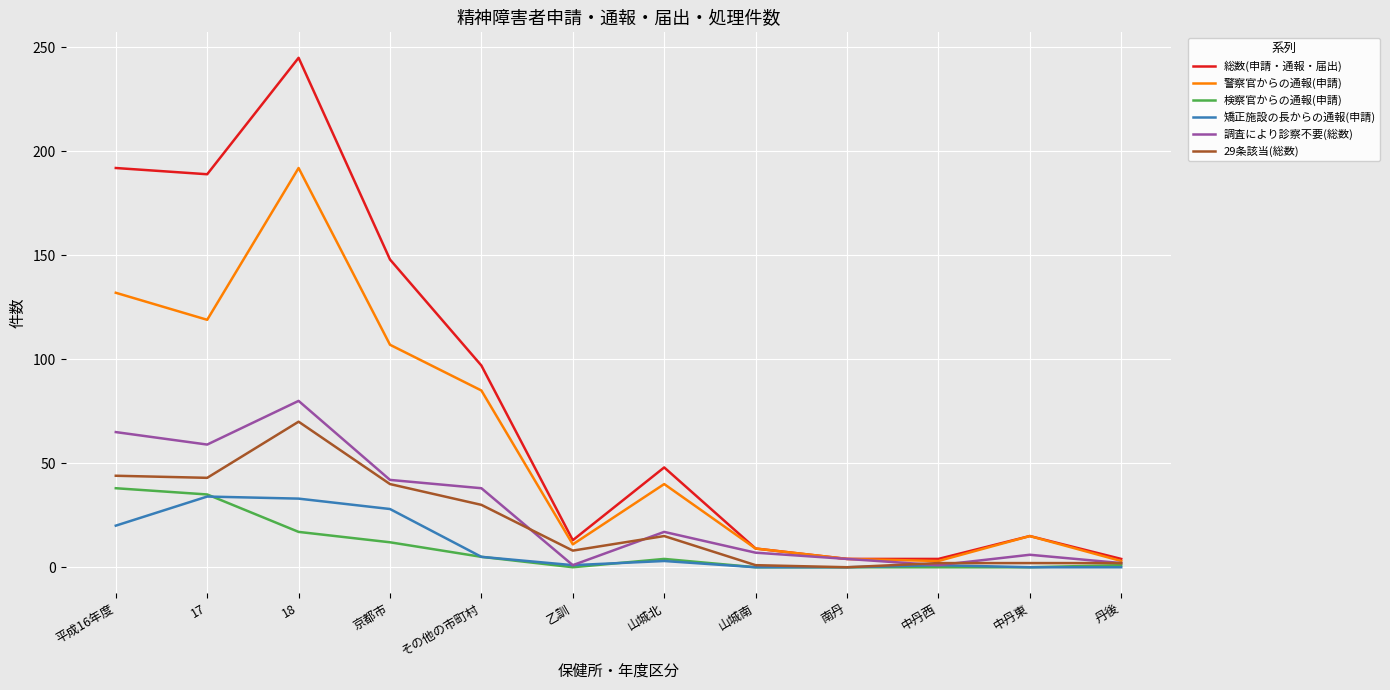

What is the spread (max minus min) of values at 山城南?

9